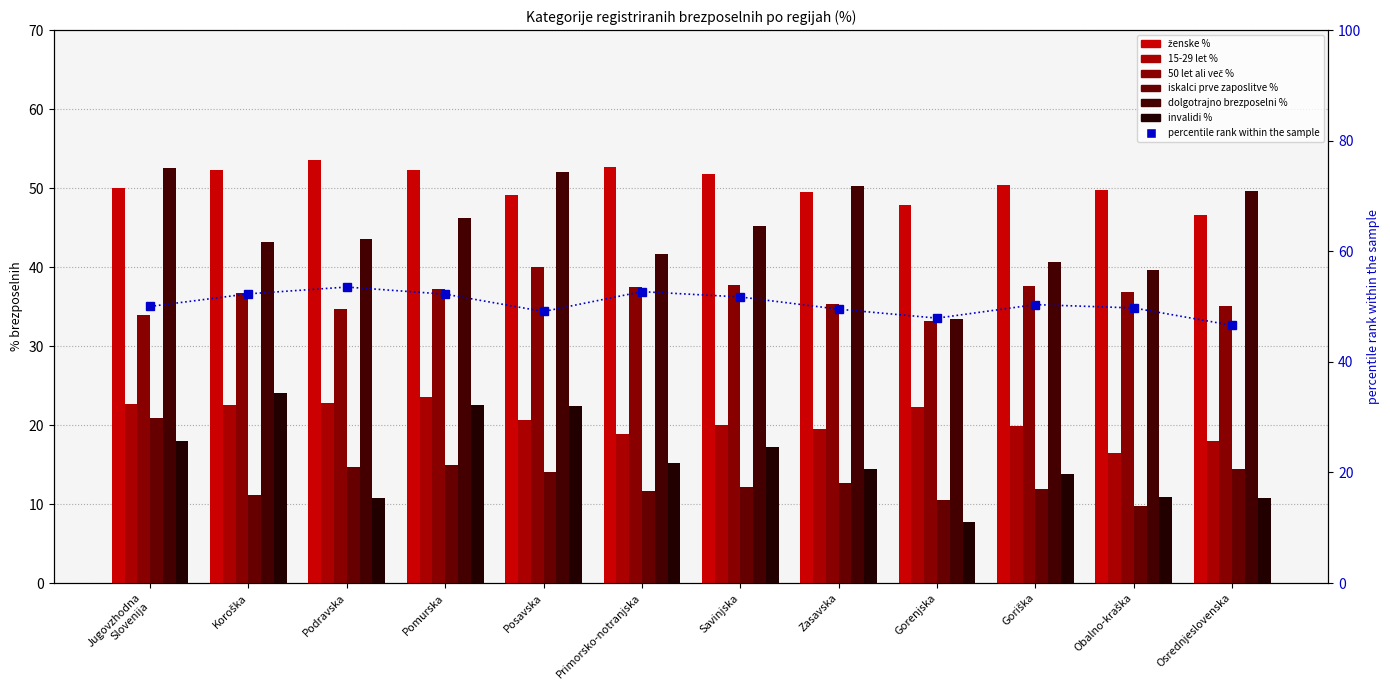

Reading left to right, extract all data points from this chart.

ženske %: Jugovzhodna Slovenija=50.0	Koroška=52.3	Podravska=53.5	Pomurska=52.2	Posavska=49.1	Primorsko-notranjska=52.7	Savinjska=51.7	Zasavska=49.5	Gorenjska=47.9	Goriška=50.4	Obalno-kraška=49.8	Osrednjeslovenska=46.6
15-29 let %: Jugovzhodna Slovenija=22.7	Koroška=22.5	Podravska=22.8	Pomurska=23.5	Posavska=20.6	Primorsko-notranjska=18.9	Savinjska=20.1	Zasavska=19.4	Gorenjska=22.3	Goriška=19.9	Obalno-kraška=16.4	Osrednjeslovenska=18.0
50 let ali več %: Jugovzhodna Slovenija=33.9	Koroška=36.7	Podravska=34.7	Pomurska=37.2	Posavska=40.0	Primorsko-notranjska=37.5	Savinjska=37.7	Zasavska=35.3	Gorenjska=33.2	Goriška=37.6	Obalno-kraška=36.9	Osrednjeslovenska=35.1
iskalci prve zaposlitve %: Jugovzhodna Slovenija=20.9	Koroška=11.2	Podravska=14.7	Pomurska=15.0	Posavska=14.1	Primorsko-notranjska=11.6	Savinjska=12.1	Zasavska=12.7	Gorenjska=10.5	Goriška=11.9	Obalno-kraška=9.8	Osrednjeslovenska=14.5
dolgotrajno brezposelni %: Jugovzhodna Slovenija=52.5	Koroška=43.2	Podravska=43.6	Pomurska=46.2	Posavska=52.1	Primorsko-notranjska=41.7	Savinjska=45.2	Zasavska=50.3	Gorenjska=33.4	Goriška=40.7	Obalno-kraška=39.6	Osrednjeslovenska=49.6
invalidi %: Jugovzhodna Slovenija=18.0	Koroška=24.0	Podravska=10.7	Pomurska=22.5	Posavska=22.4	Primorsko-notranjska=15.1	Savinjska=17.2	Zasavska=14.5	Gorenjska=7.7	Goriška=13.8	Obalno-kraška=10.9	Osrednjeslovenska=10.8